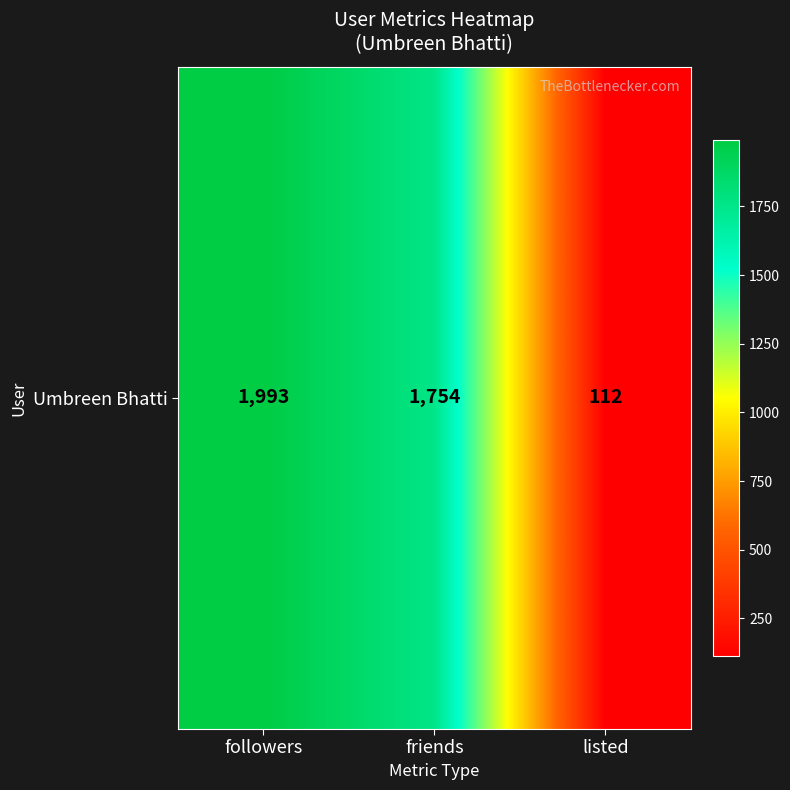

Is it true that the value at listed is 112?

True